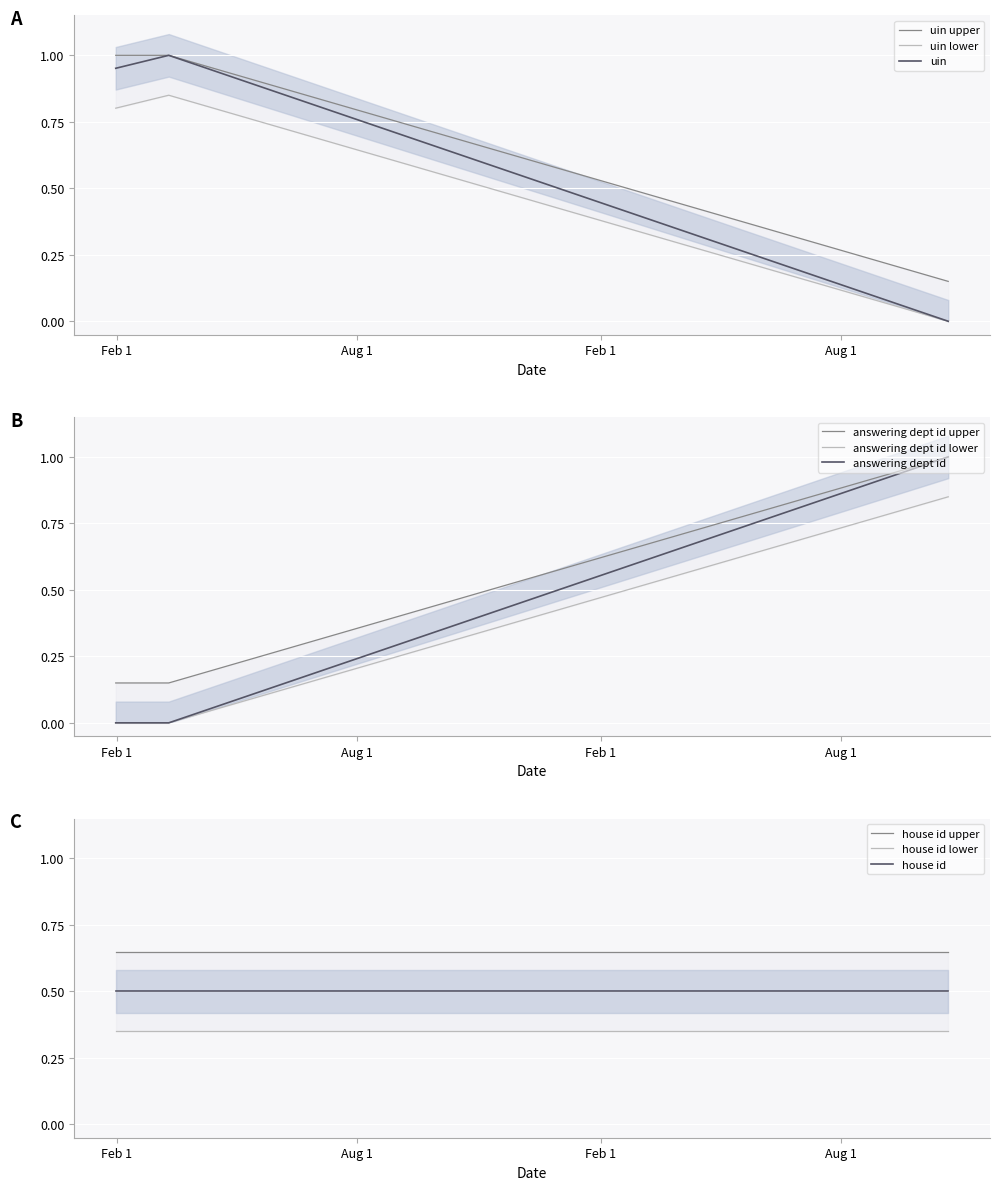

What is the label of the 3rd point from the left?

2019-10-21